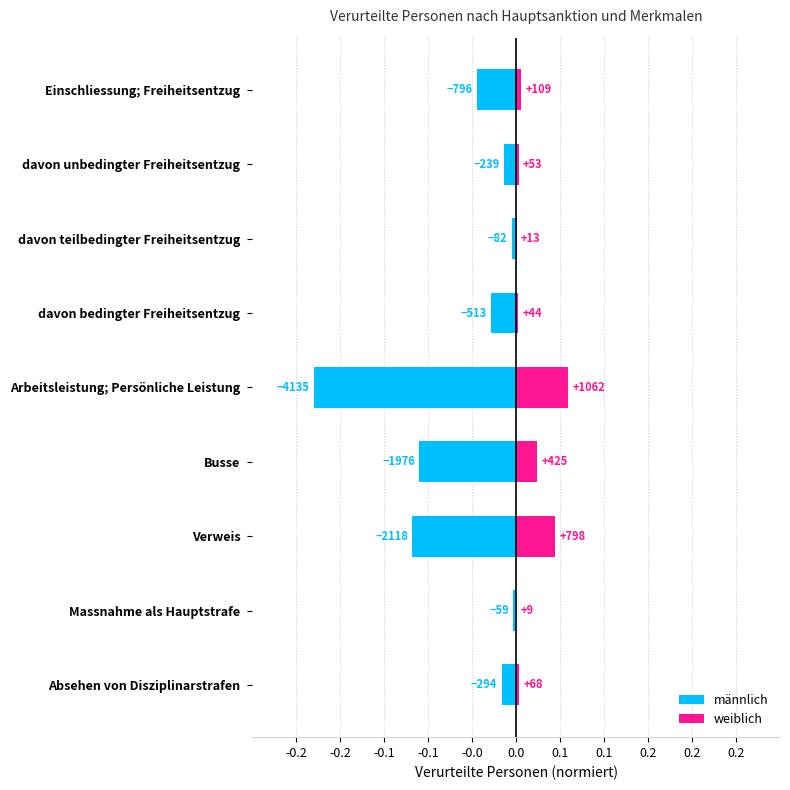

The value of weiblich at Busse is 0.0. True or false?

True